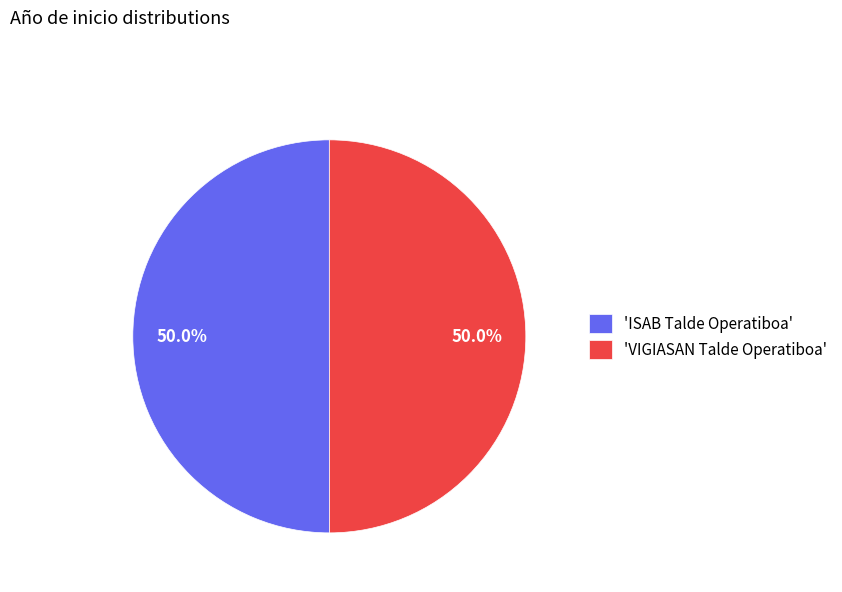

What is the ratio of the value at 'VIGIASAN Talde Operatiboa' to the value at 'ISAB Talde Operatiboa'?

1.0